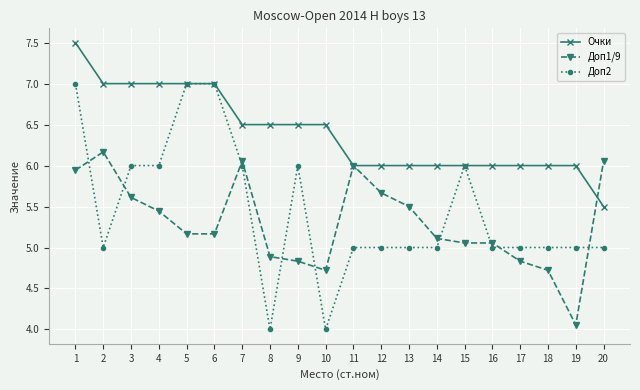

Is this an area chart (filled region under the line)?

No